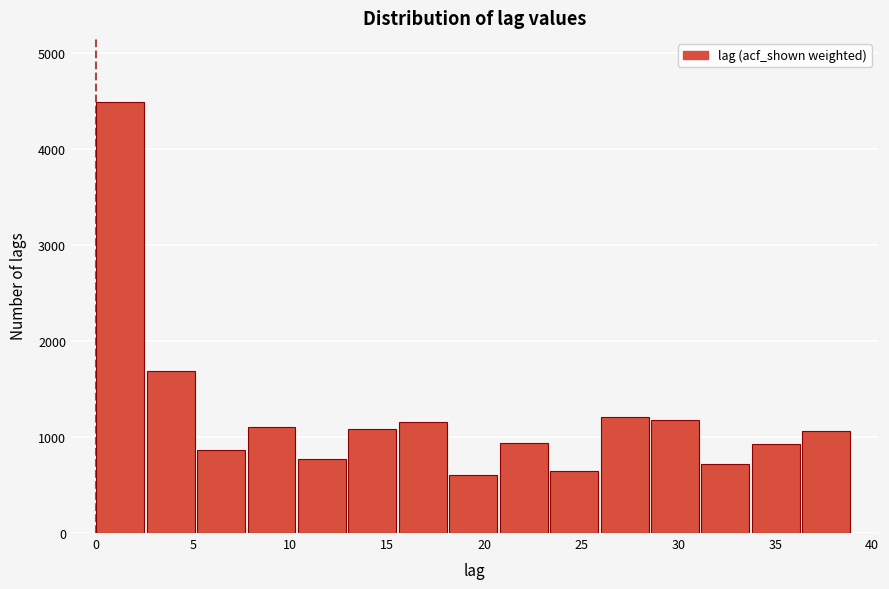

What is the height of the bar covering 7.8 to 10.4 on the x-axis? Neither the bar edges nor the heights are printed on the chart, so give them approximately, as read against the axes.

1100